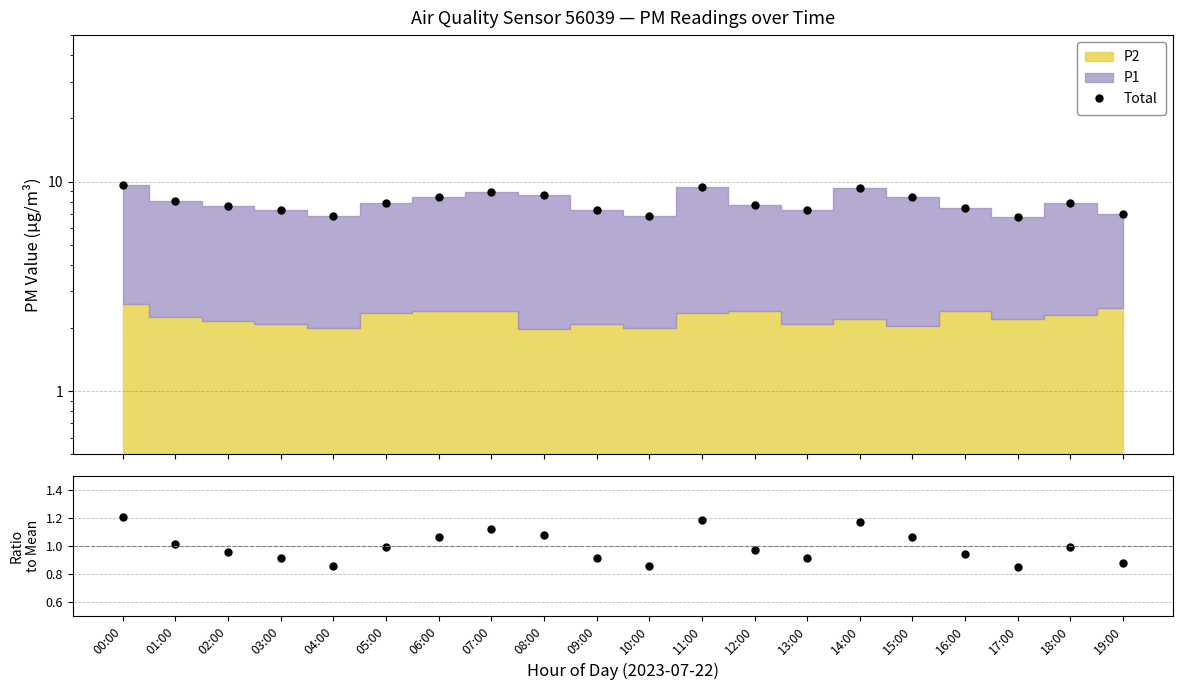

Where is the first local maximum for Total?

07:00